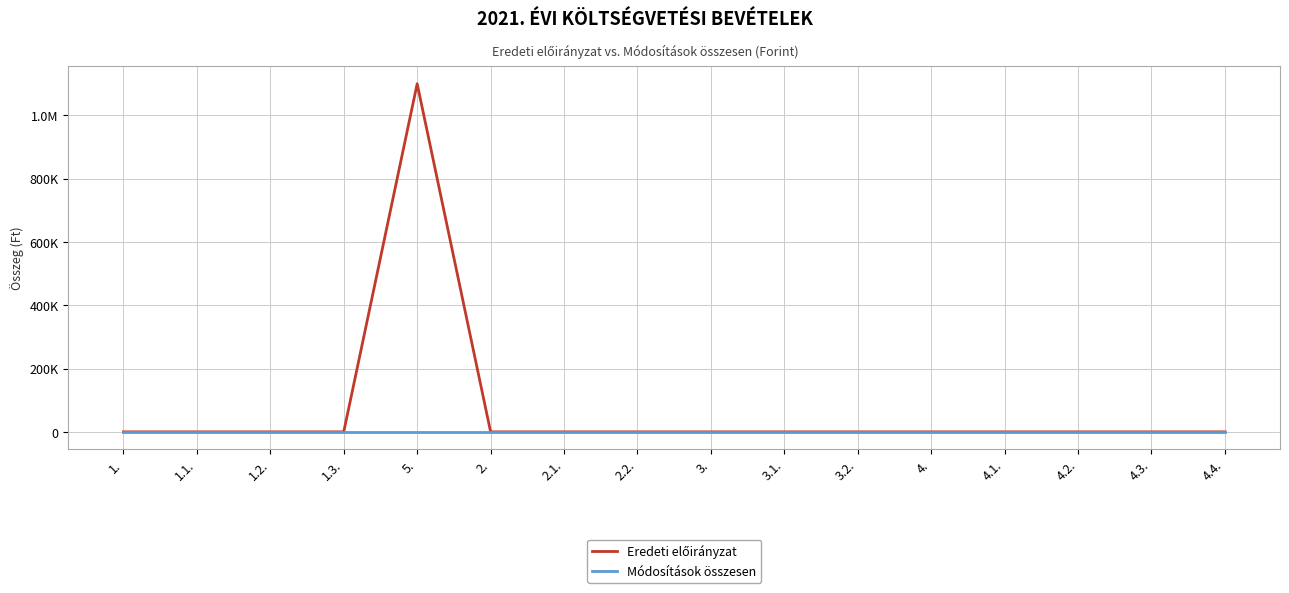

True or false: Módosítások összesen has more than 1 interior local peaks.

False